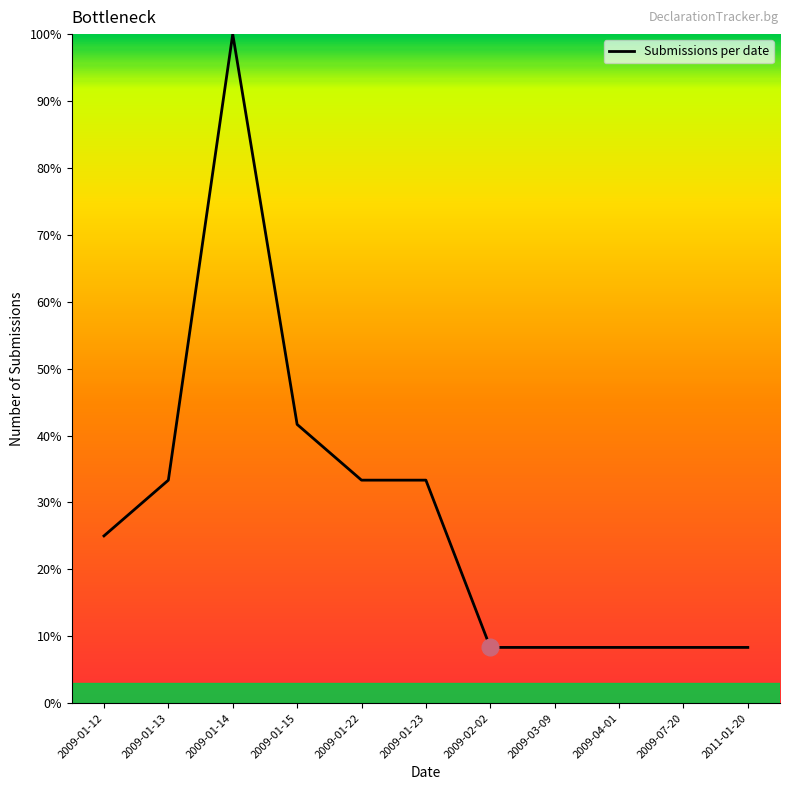

What position from the right is 2009-07-20?

2